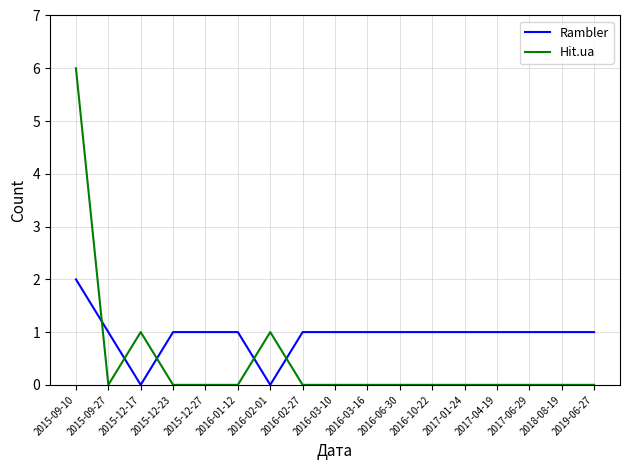

How many intersections are there between Hit.ua and Rambler?

5